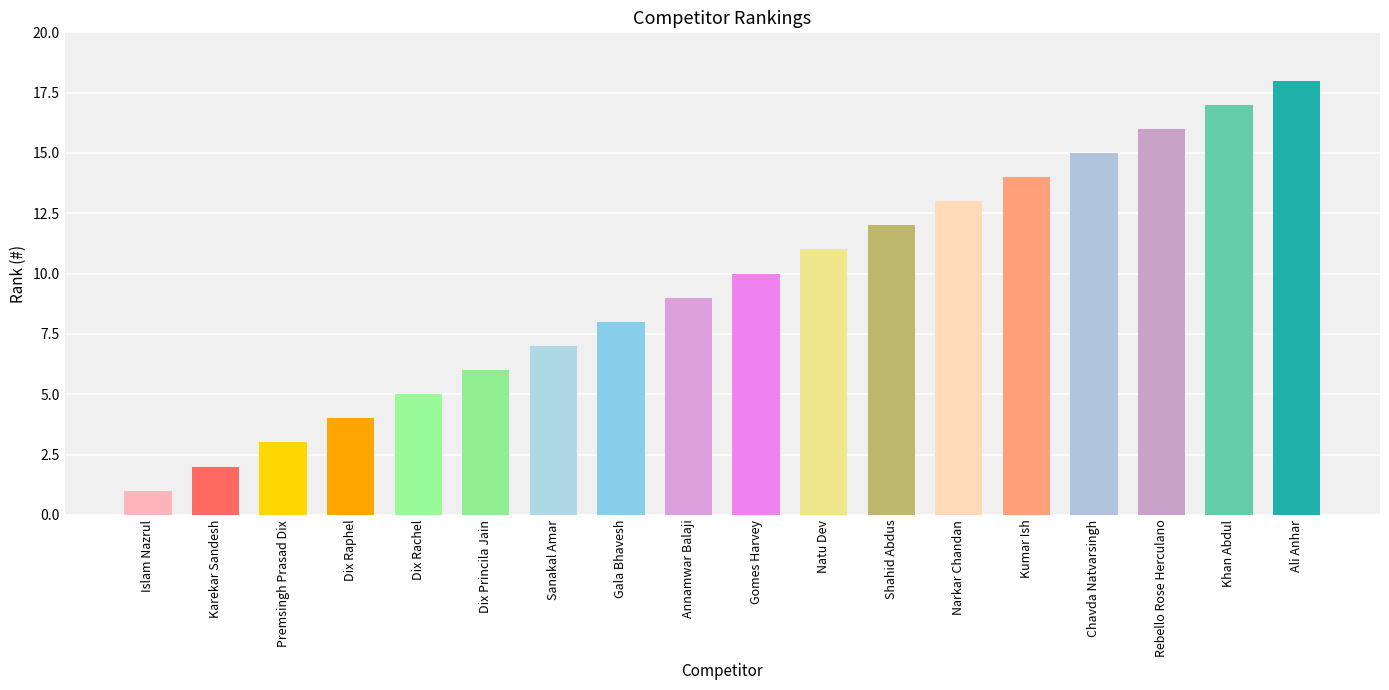

What is the value of the 9th bar from the left?

9